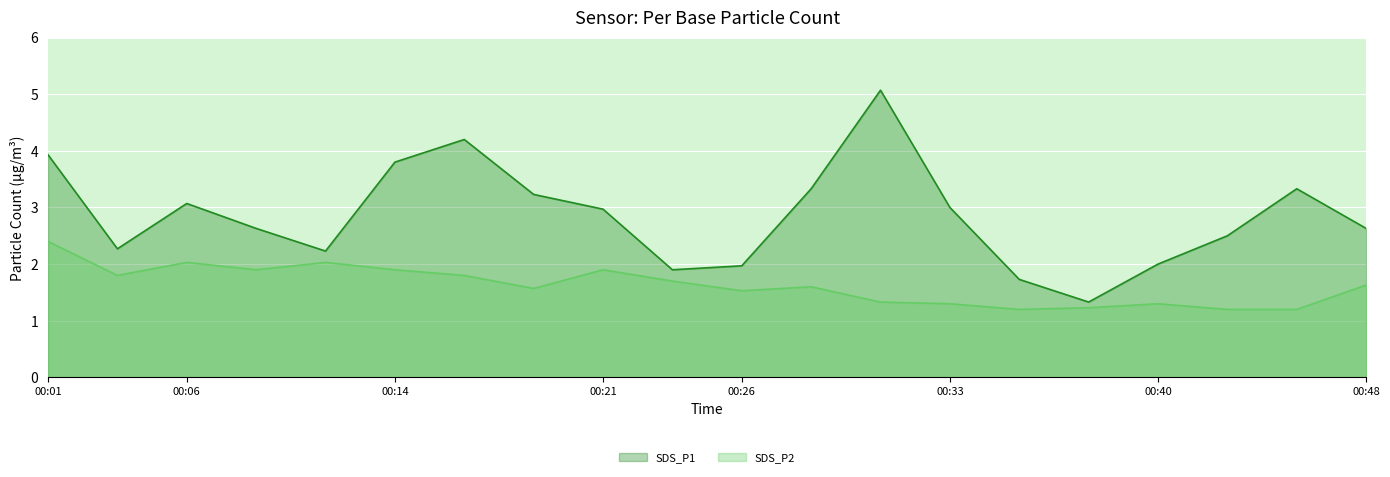

The value of SDS_P1 at 00:14 is 3.8. True or false?

True